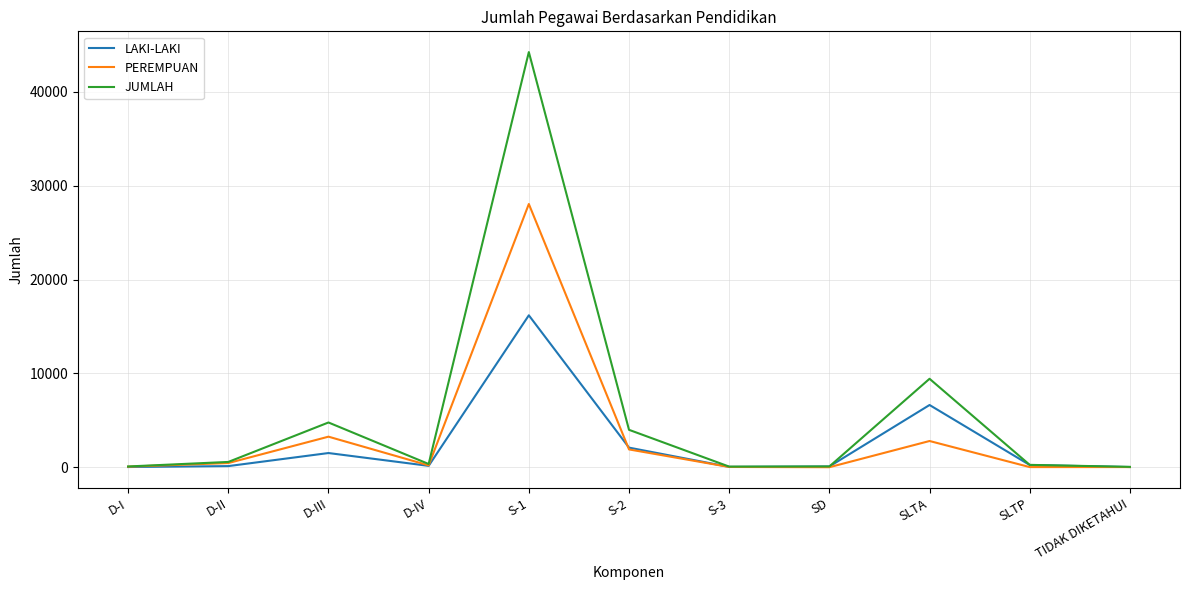

What is the sum of the PEREMPUAN values at SLTP and D-I?

74